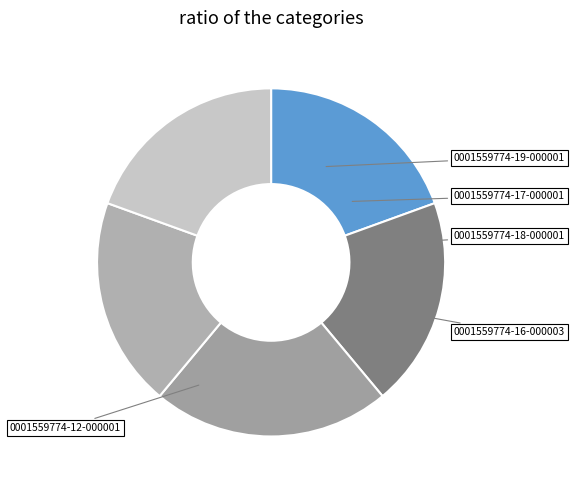

Which slice is the largest?

0001559774-12-000001